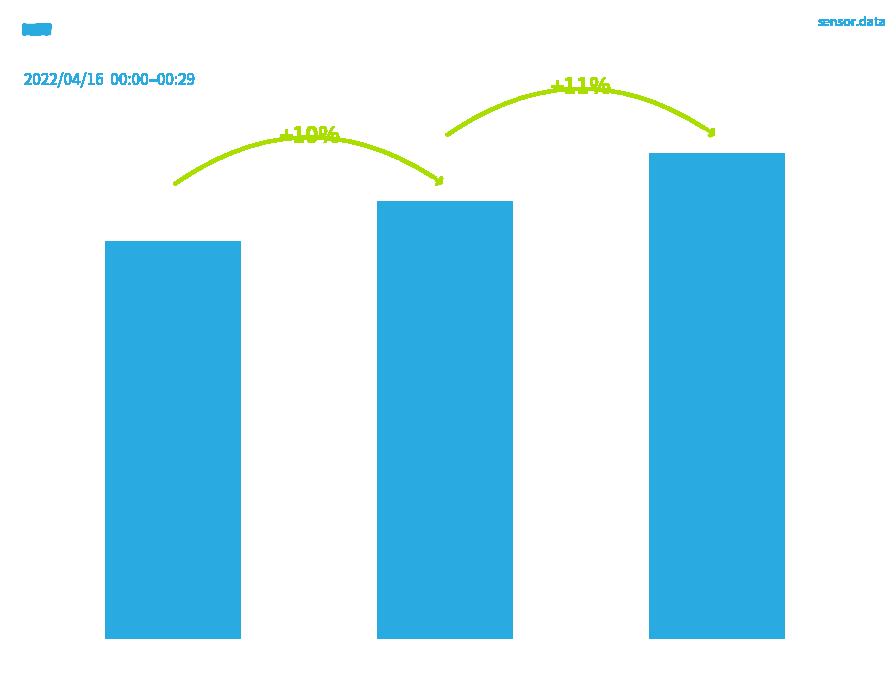

What is the average value?

10.8